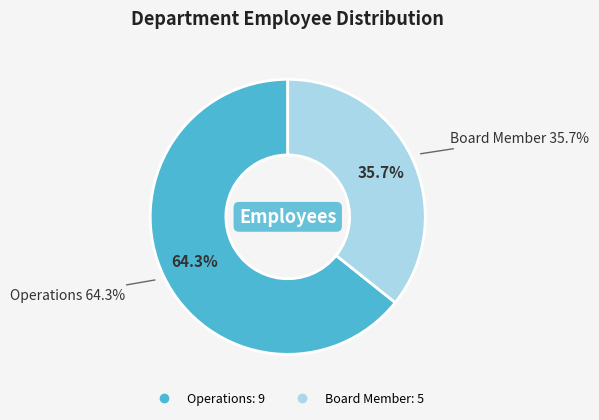

Between Operations and Board Member, which is larger?

Operations